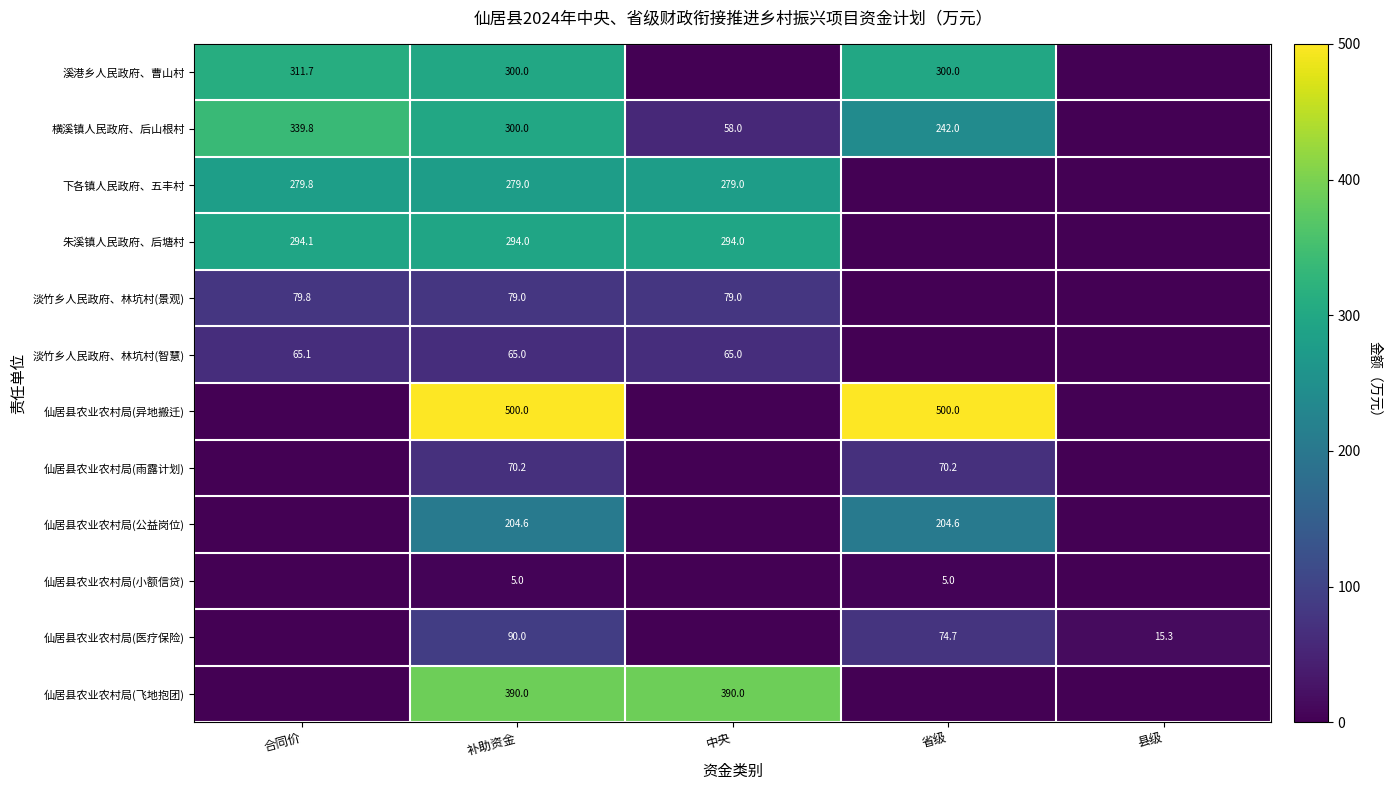

What is the difference between the highest and lowest values at 补助资金?

495.0